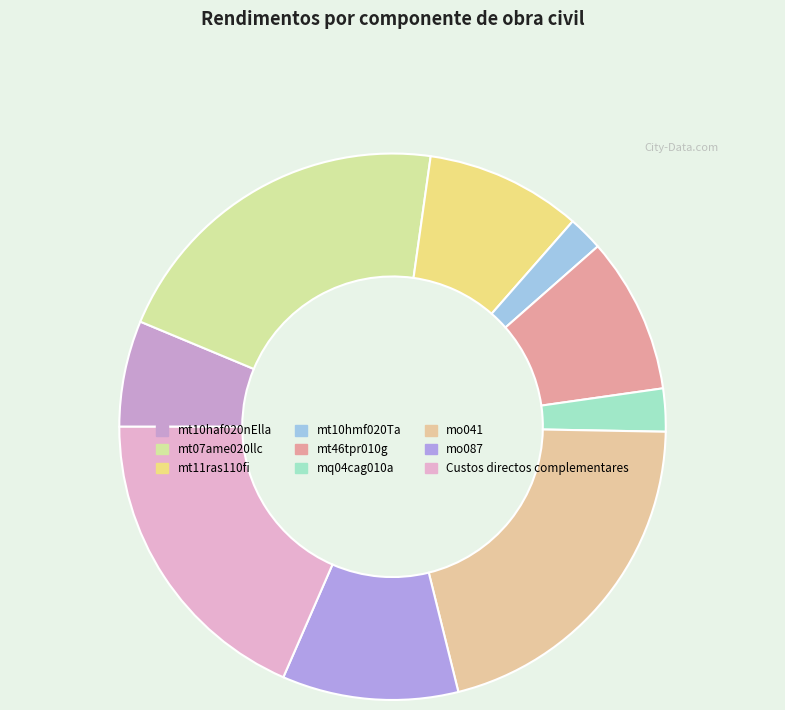

What is the change in value from mt10haf020nElla to mo041?

+1.6